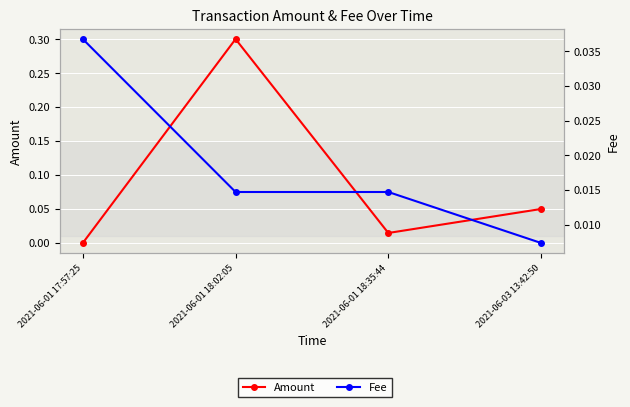

Reading right to left, extract all data points from this chart.

Amount: 2021-06-03 13:42:50=0.1	2021-06-01 18:35:44=0.0	2021-06-01 18:02:05=0.3	2021-06-01 17:57:25=0.0
Fee: 2021-06-03 13:42:50=0.0	2021-06-01 18:35:44=0.0	2021-06-01 18:02:05=0.0	2021-06-01 17:57:25=0.0